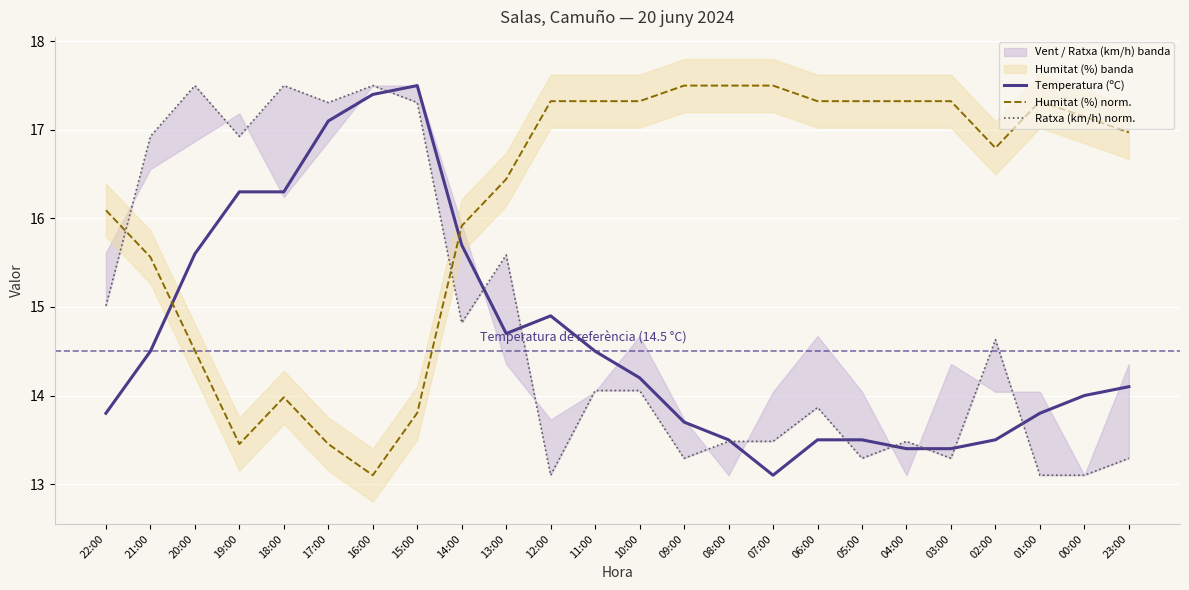

Between 05:00 and 04:00, which is larger?

05:00